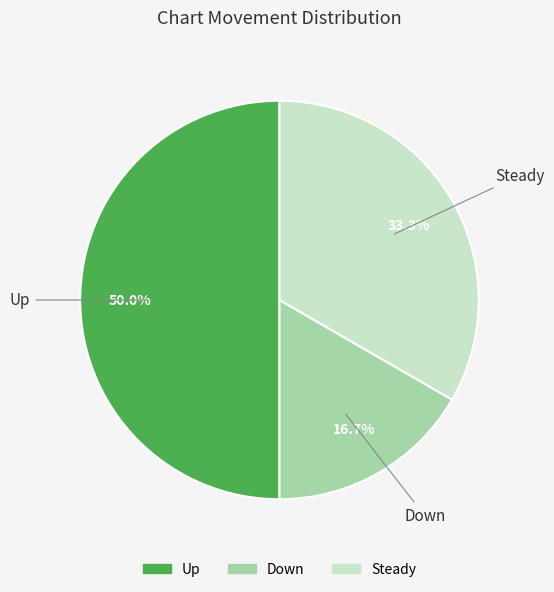

What portion of the pie excludes Steady?

66.7%